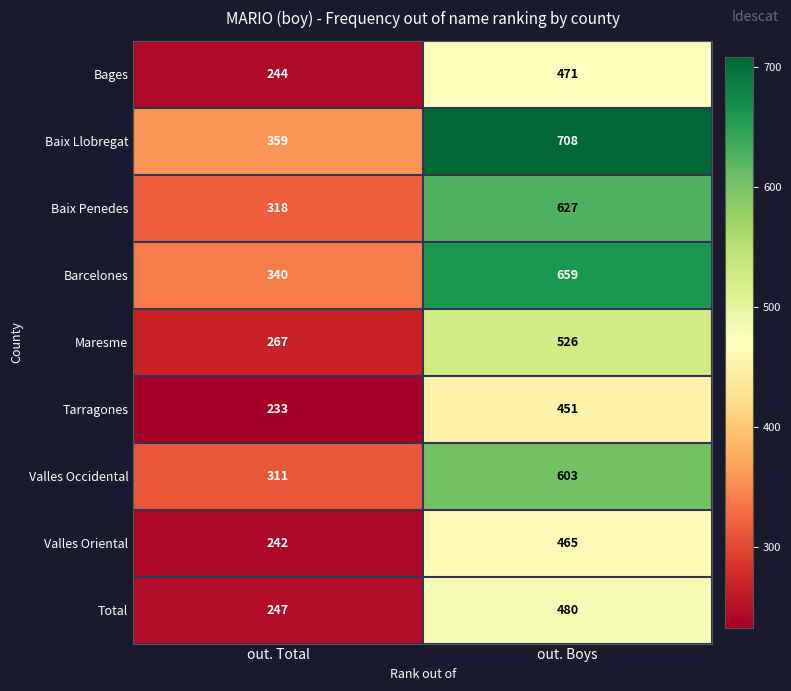

Is the value of Bages at out. Total greater than the value of Total at out. Total?

No